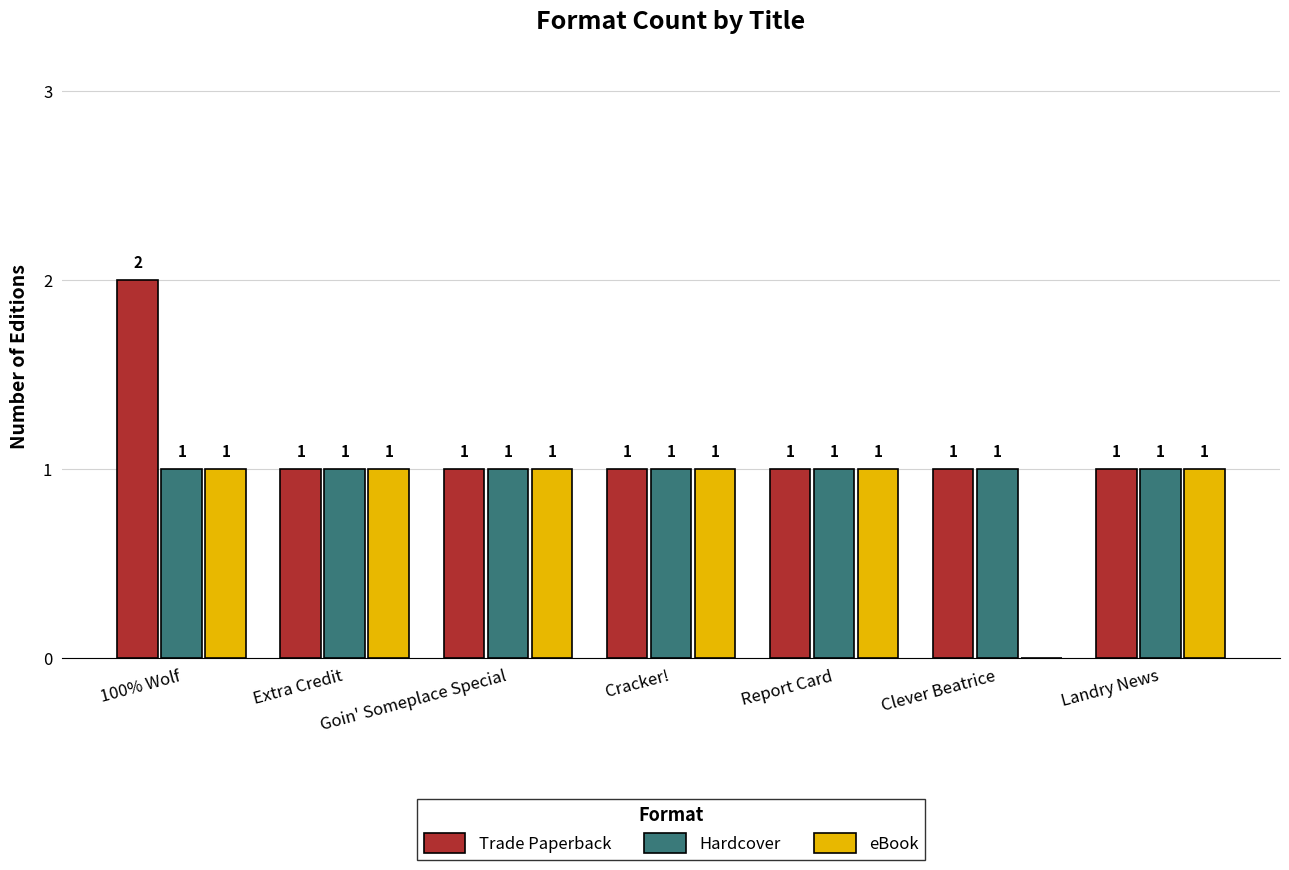

Which series has the largest total across all categories?

Trade Paperback